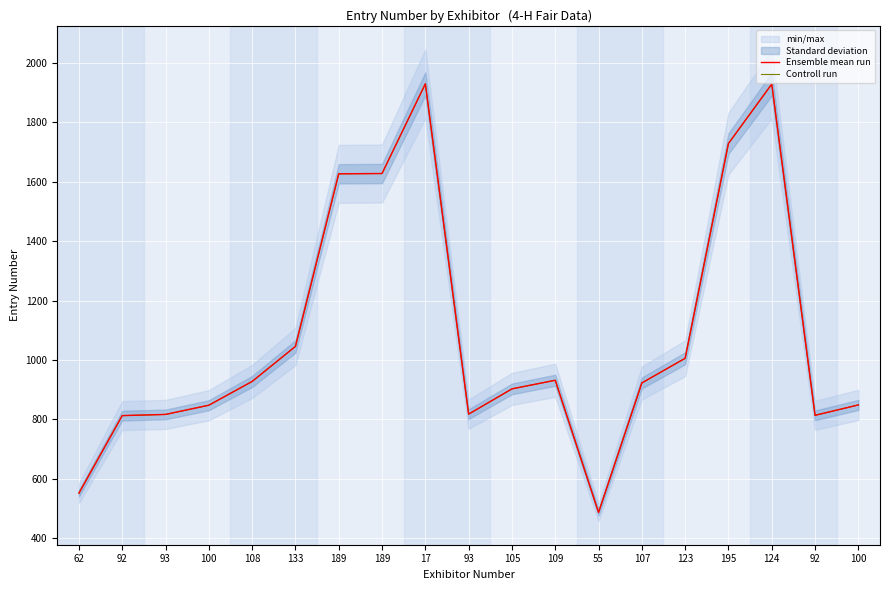

Reading right to left, list all the values displayed in this chart.

Ensemble mean run: 100=849	92=814	124=1929	195=1729	123=1006	107=923	55=487	109=932	105=903	93=818	17=1930	189=1628	189=1627	133=1046	108=928	100=848	93=817	92=813	62=552
Controll run: 100=849	92=814	124=1929	195=1729	123=1006	107=923	55=487	109=932	105=903	93=818	17=1930	189=1628	189=1627	133=1046	108=928	100=848	93=817	92=813	62=552